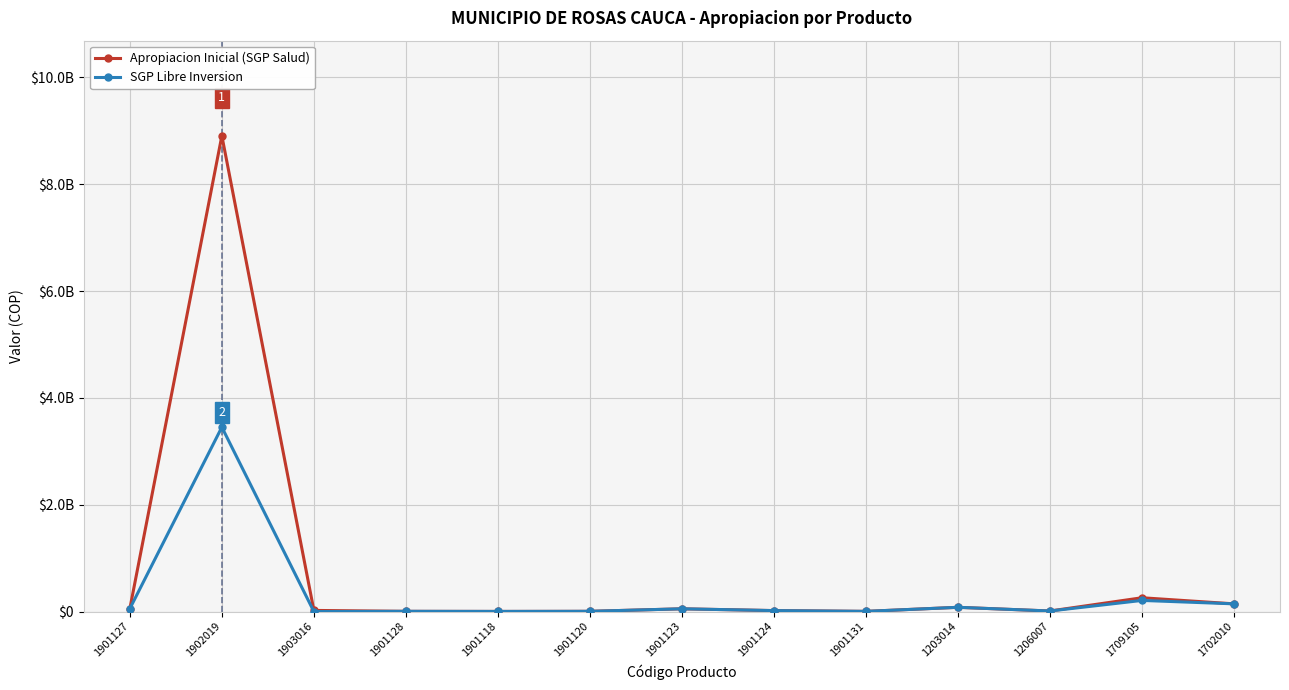

Does the chart have visible grid lines?

Yes